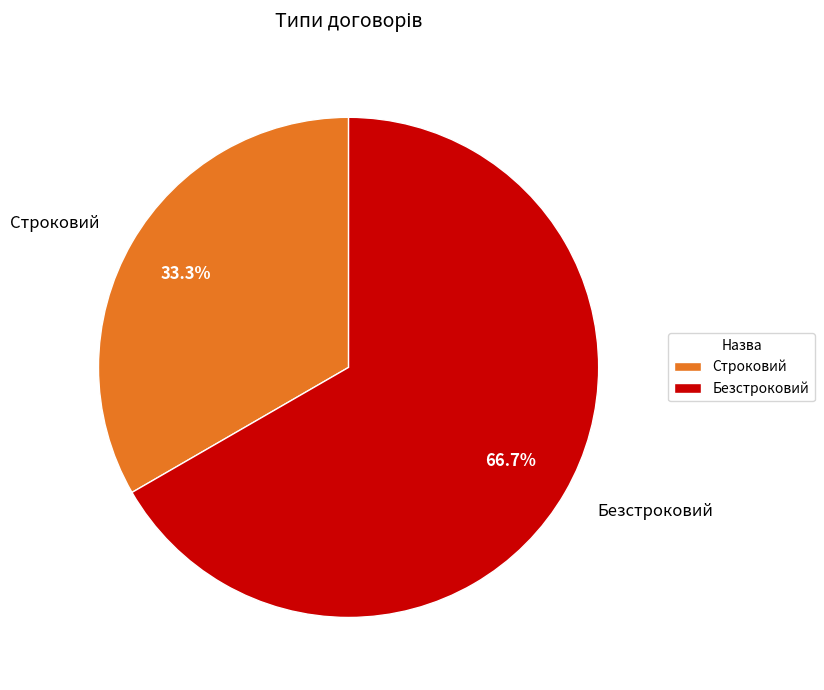

What portion of the pie excludes Строковий?

66.7%